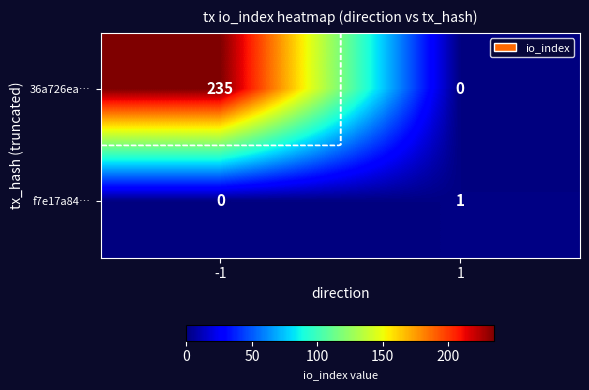

What is the maximum value shown in the chart?

235